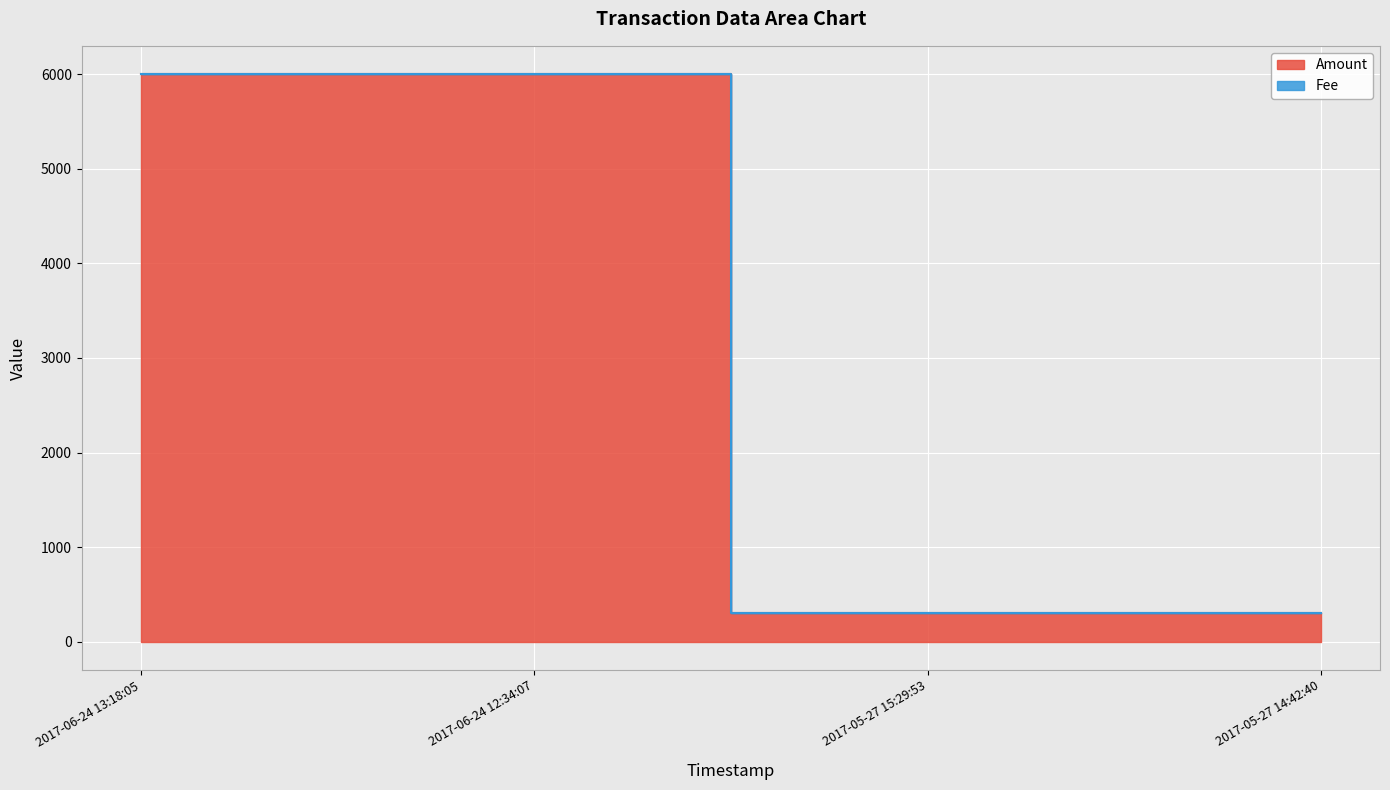

What is the approximate value at 2017-06-24 13:18:05, to the nearest 100?

6000